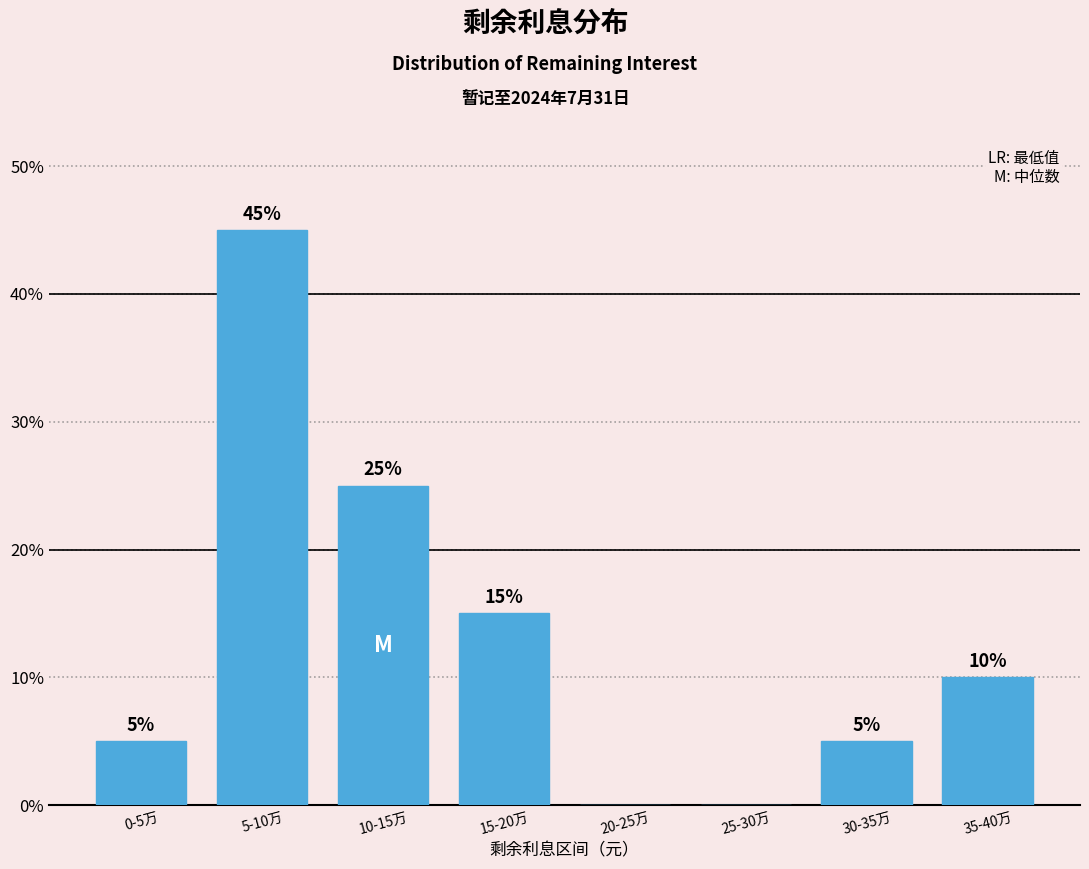

Reading right to left, what are all the values shown in this chart?

35-40万=10	30-35万=5	25-30万=0	20-25万=0	15-20万=15	10-15万=25	5-10万=45	0-5万=5